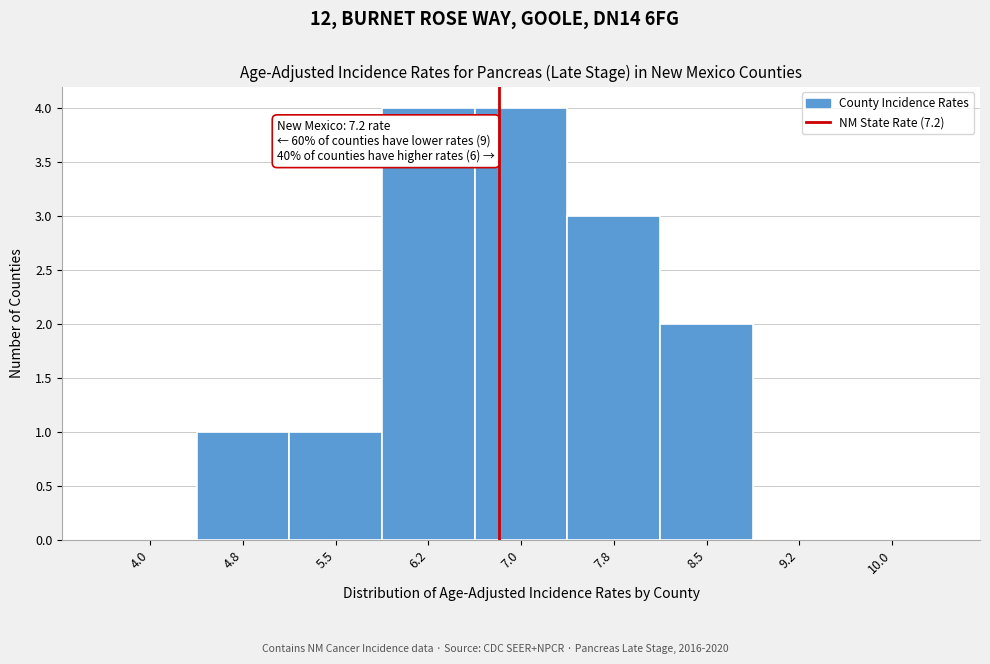

Reading right to left, extract all data points from this chart.

10.0=0	9.2=0	8.5=2	7.8=3	7.0=4	6.2=4	5.5=1	4.8=1	4.0=0